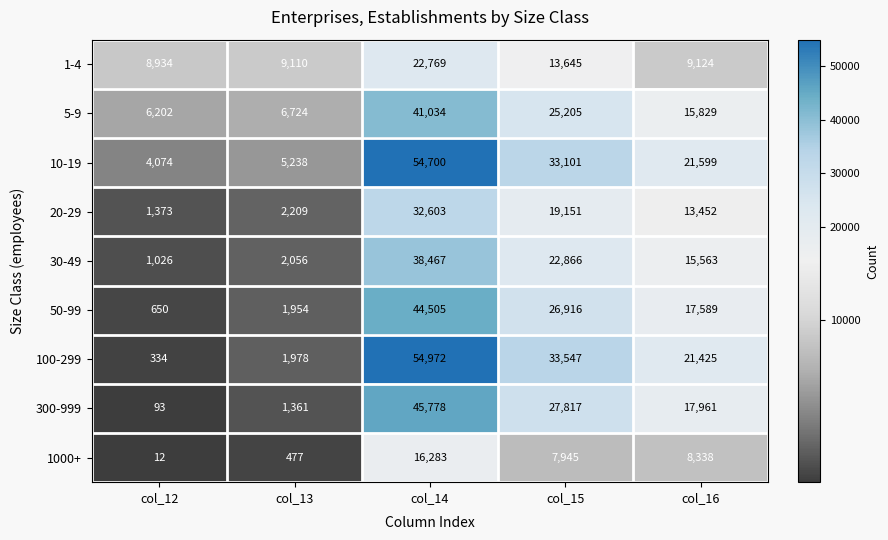

How many series are shown in this chart?

9